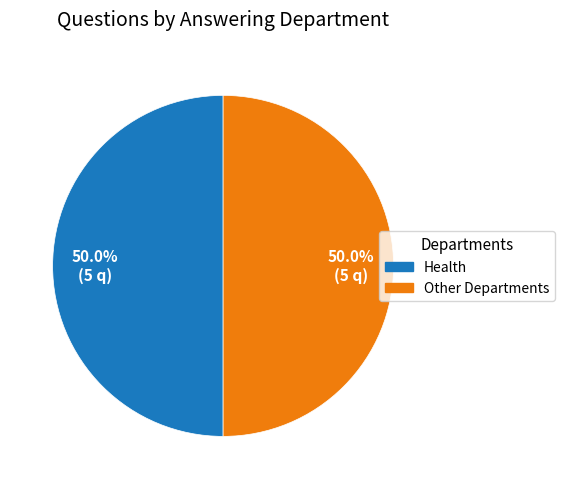

How many segments does this pie chart have?

2